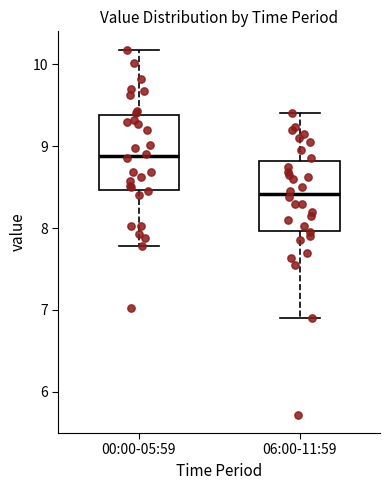

Reading left to right, transcribe this box plot: for each box, give where its median line is, the range the box spans, and where its two whiskers end, as read against the y-axis. The values are not printed on the chart, so give them approximately, as read against the axis.

00:00-05:59: median 8.9, box 8.5 to 9.4, whiskers 7.8 to 10.2
06:00-11:59: median 8.4, box 8.0 to 8.8, whiskers 6.9 to 9.4